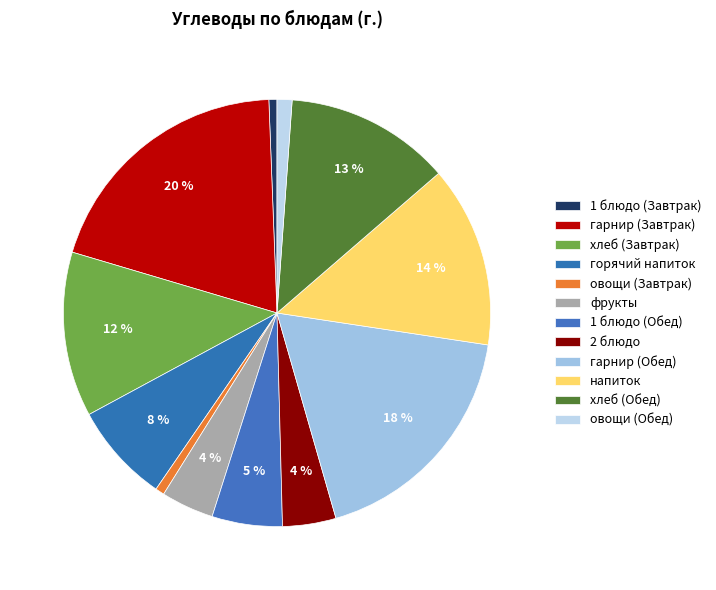

Between овощи (Завтрак) and горячий напиток, which is larger?

горячий напиток